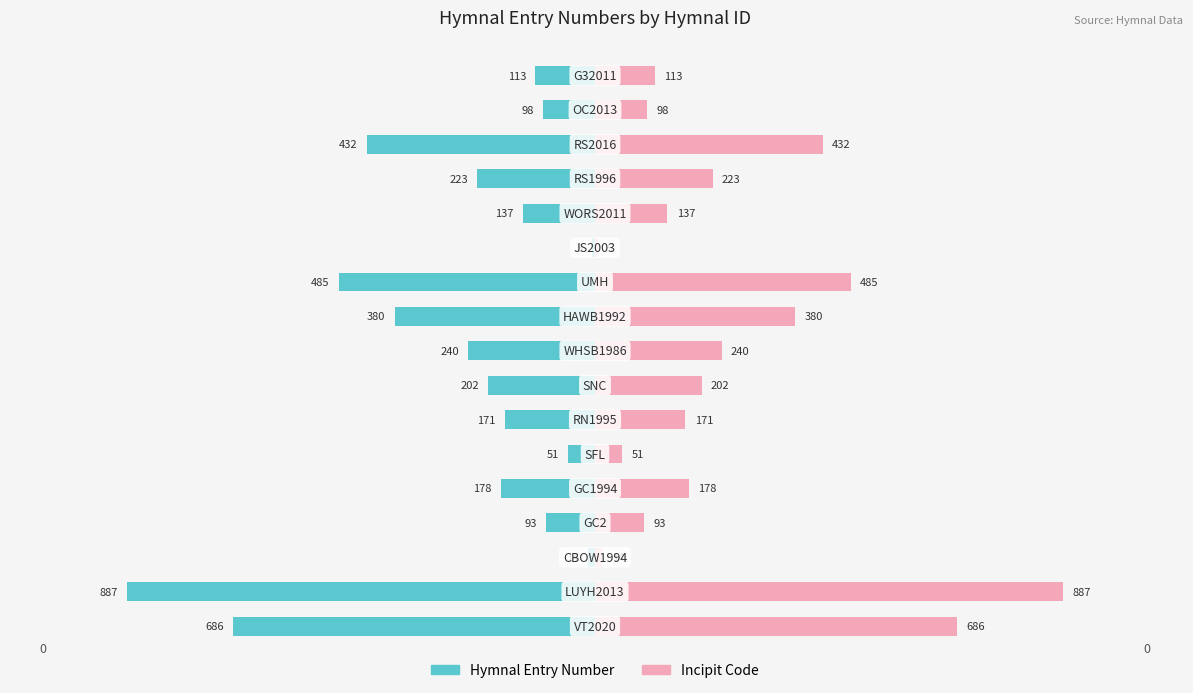

Which series changed the most between 6 and 9?

Hymnal Entry Number